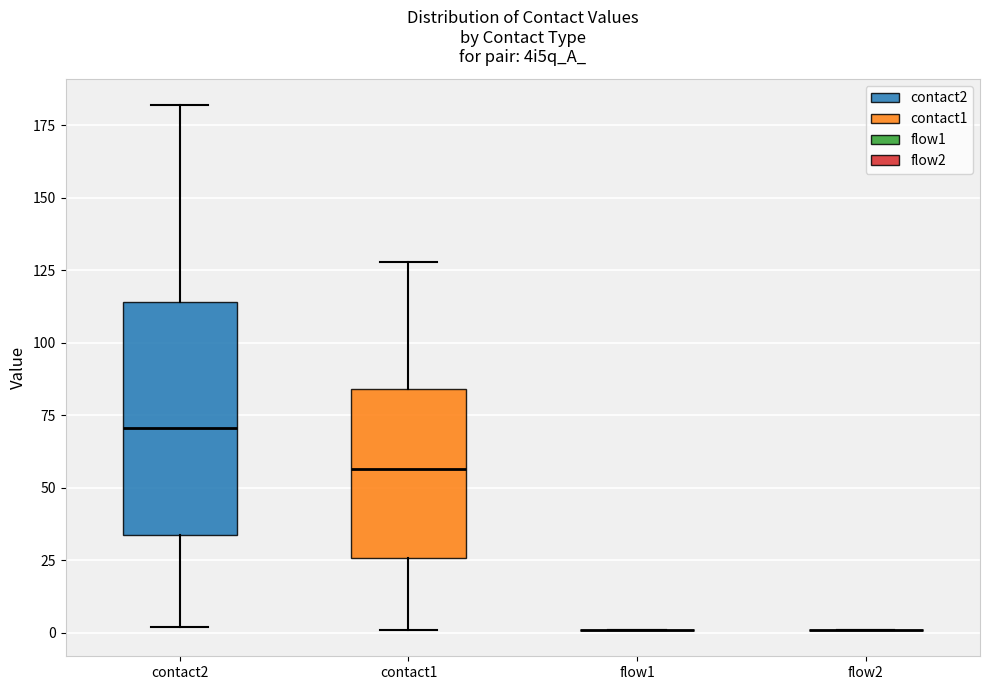

Reading left to right, read every box against the y-axis: the position of its median line, the range the box covers, and the ends of its whiskers. The values are not printed on the chart, so give them approximately, as read against the axis.

contact2: median 70, box 35 to 115, whiskers 0 to 180
contact1: median 55, box 25 to 85, whiskers 0 to 130
flow1: box collapsed to a line at 0, whiskers 0 to 0
flow2: box collapsed to a line at 0, whiskers 0 to 0